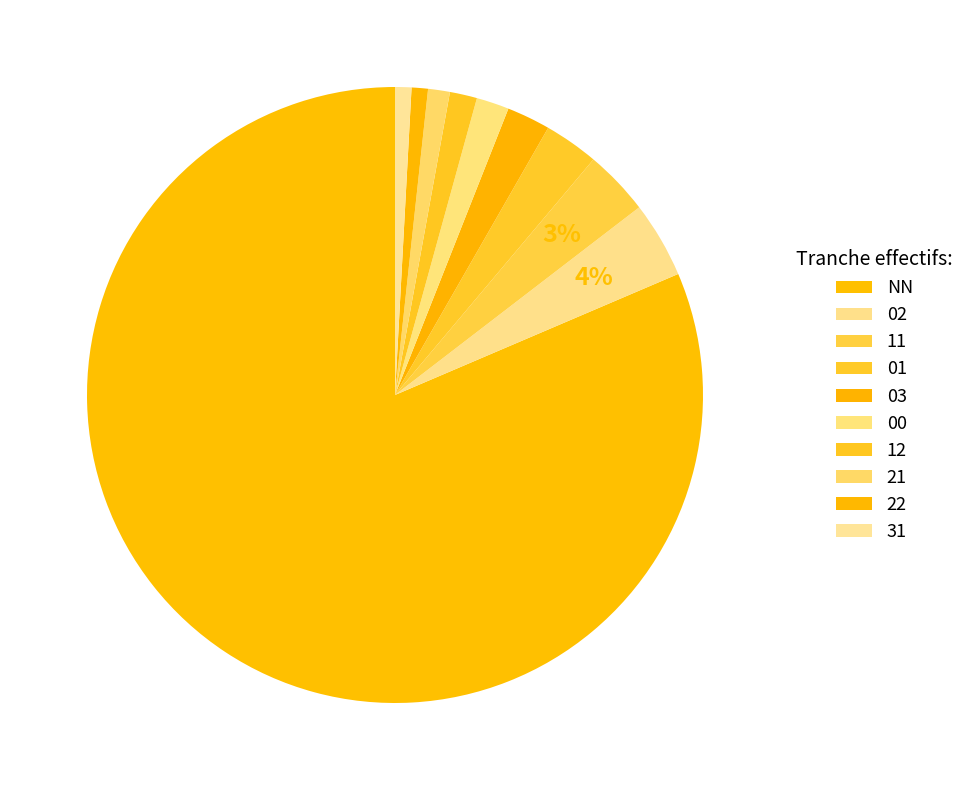

Rank the categories by value from lowest to highest.

22, 31, 21, 12, 00, 03, 01, 11, 02, NN